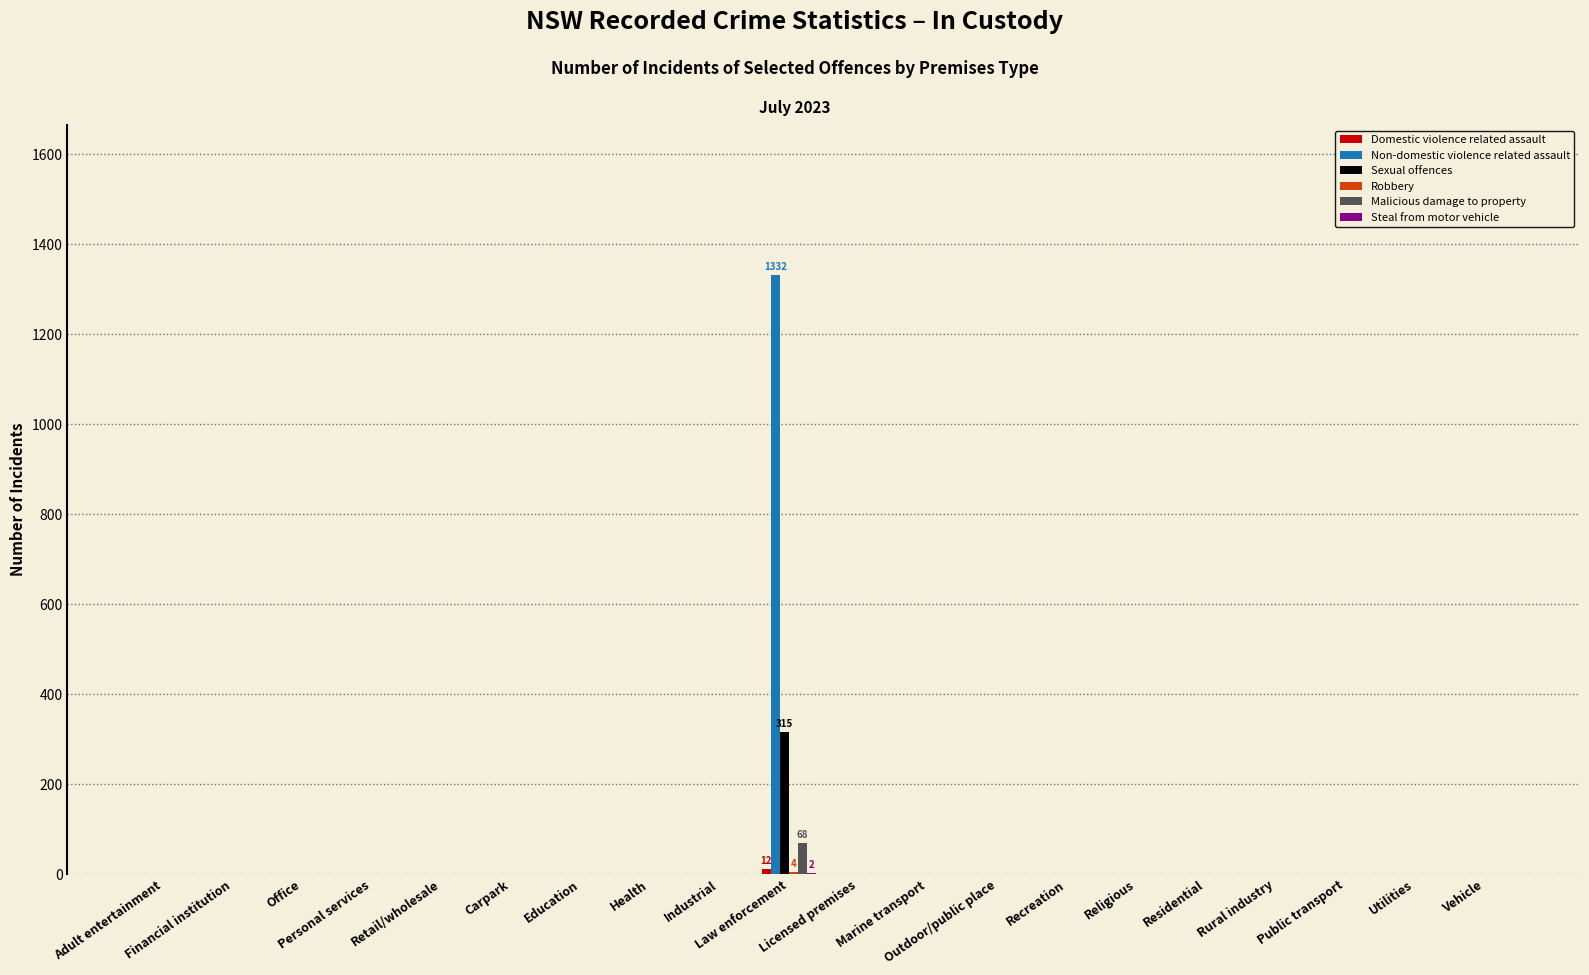

The value of Malicious damage to property at Financial institution is 0. True or false?

True